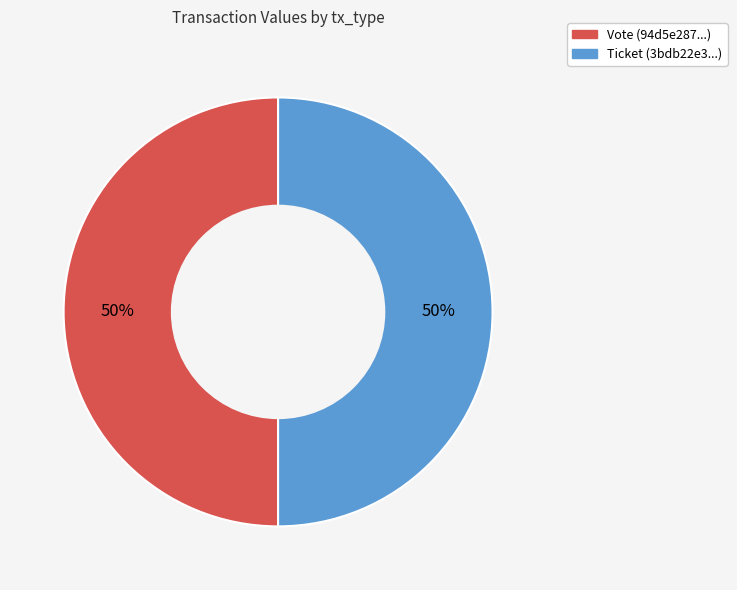

What is the ratio of the value at Vote to the value at Ticket?

1.0